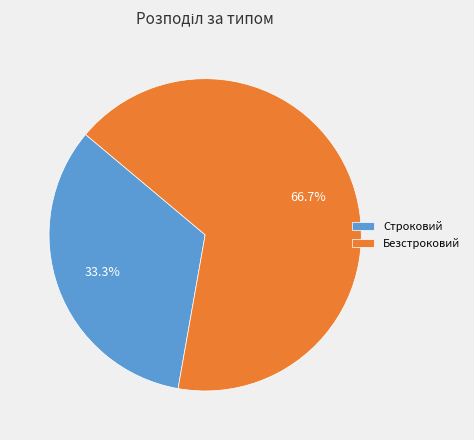

Between Строковий and Безстроковий, which is larger?

Безстроковий